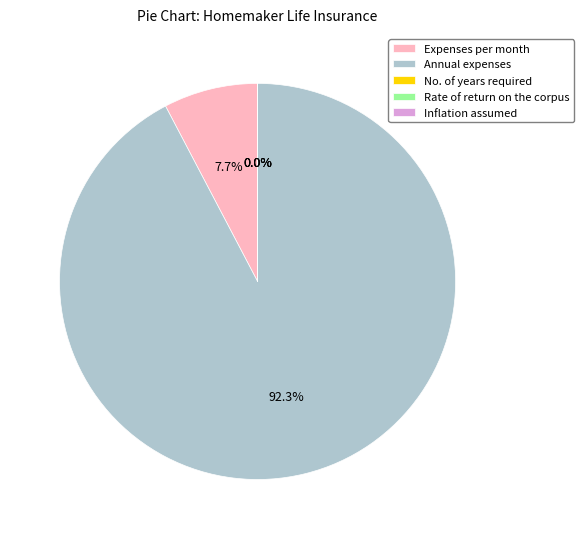

True or false: Annual expenses accounts for 92% of the total.

True